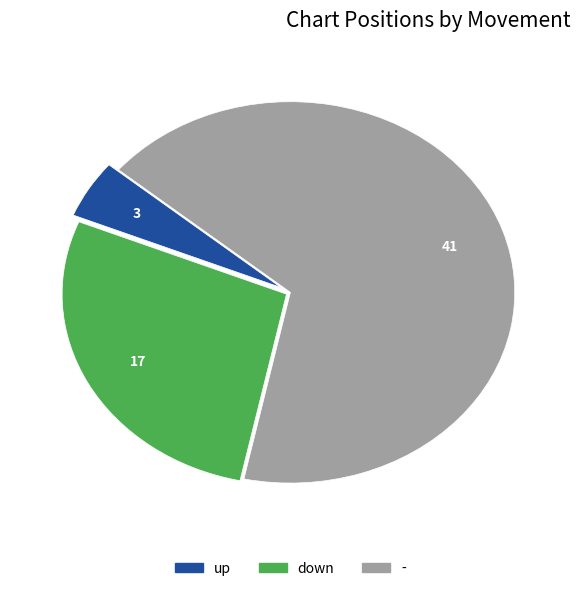

Is it true that down is 33% of the pie?

False